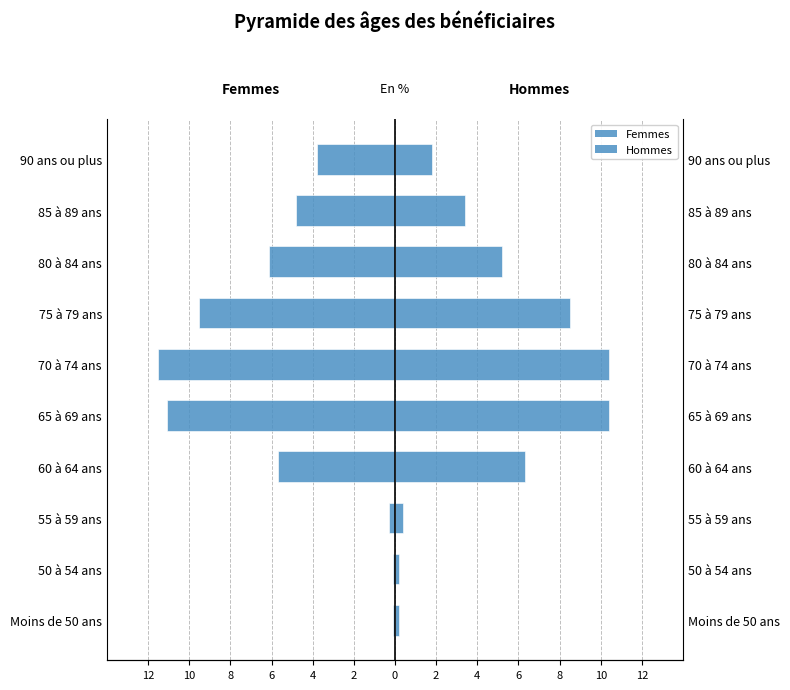

Is the value of Hommes at 55 à 59 ans greater than the value of Femmes at Moins de 50 ans?

Yes